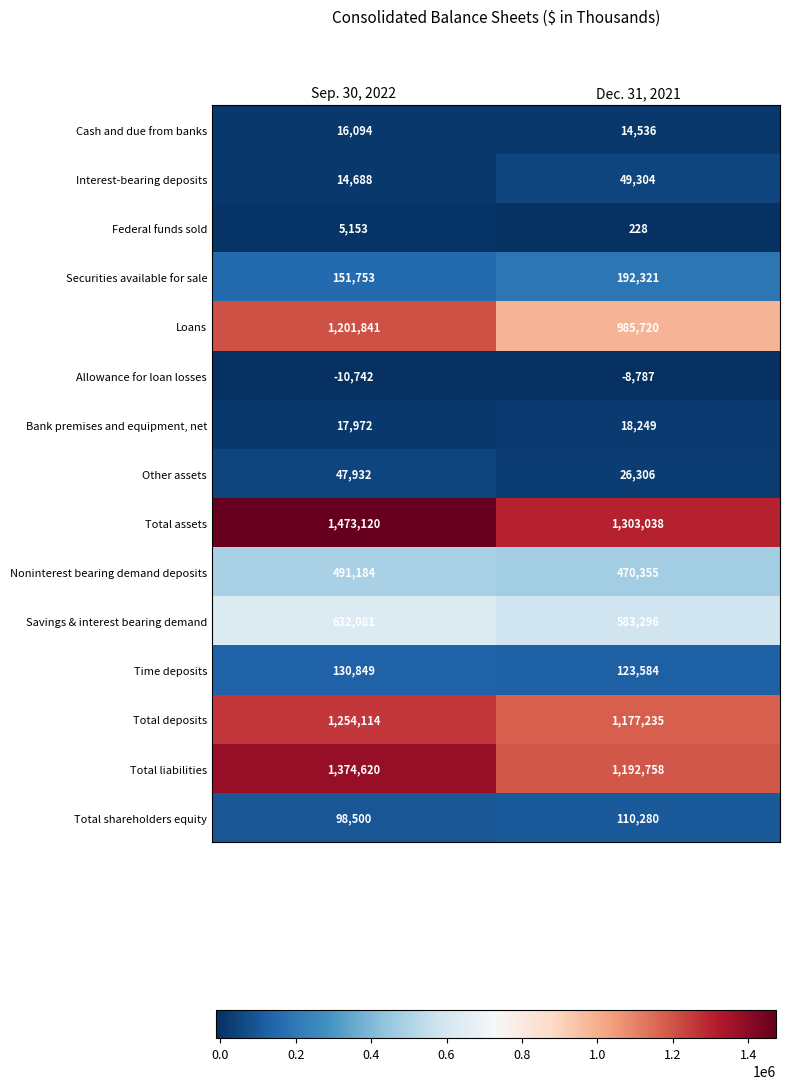

At Dec. 31, 2021, list the series in order from smallest to largest.

Allowance for loan losses, Federal funds sold, Cash and due from banks, Bank premises and equipment, net, Other assets, Interest-bearing deposits, Total shareholders equity, Time deposits, Securities available for sale, Noninterest bearing demand deposits, Savings & interest bearing demand, Loans, Total deposits, Total liabilities, Total assets